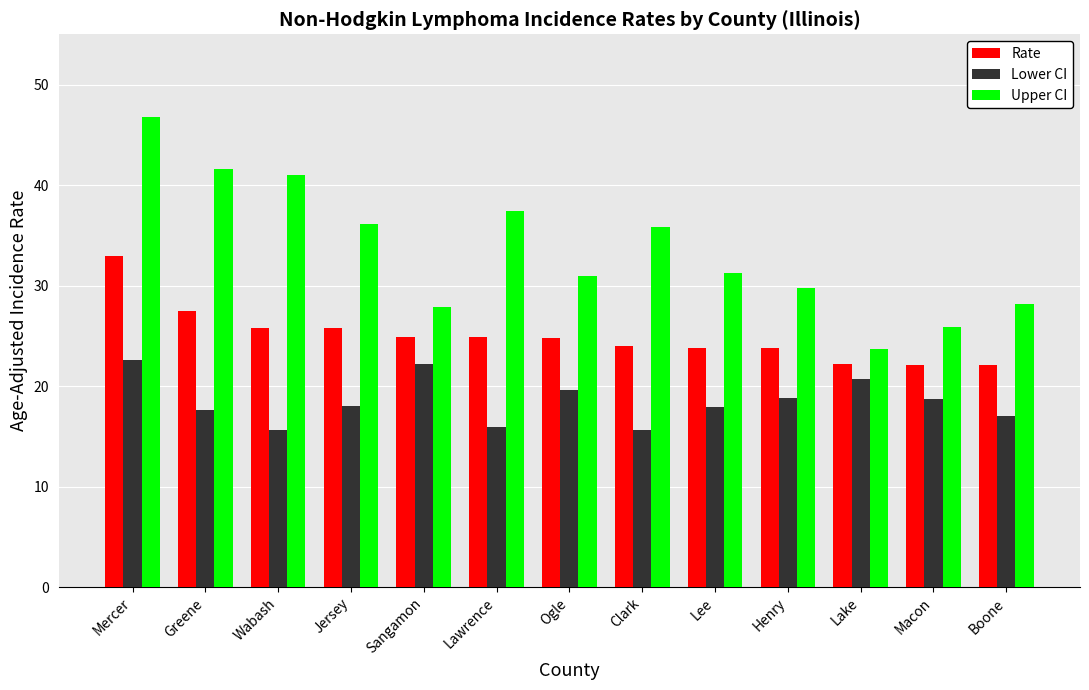

Count the number of data series in this chart.

3